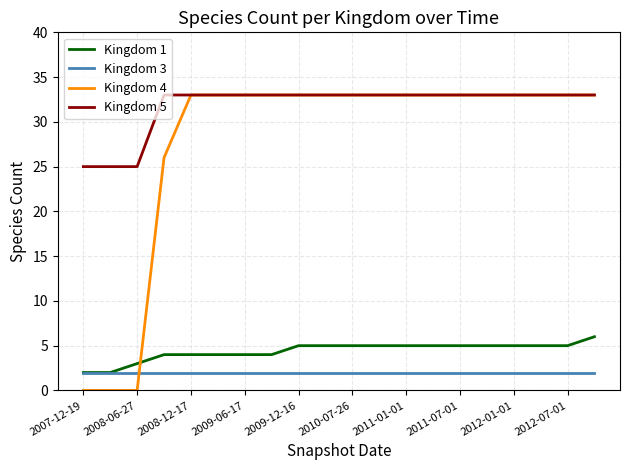

Which series has the widest spread of values?

Kingdom 4